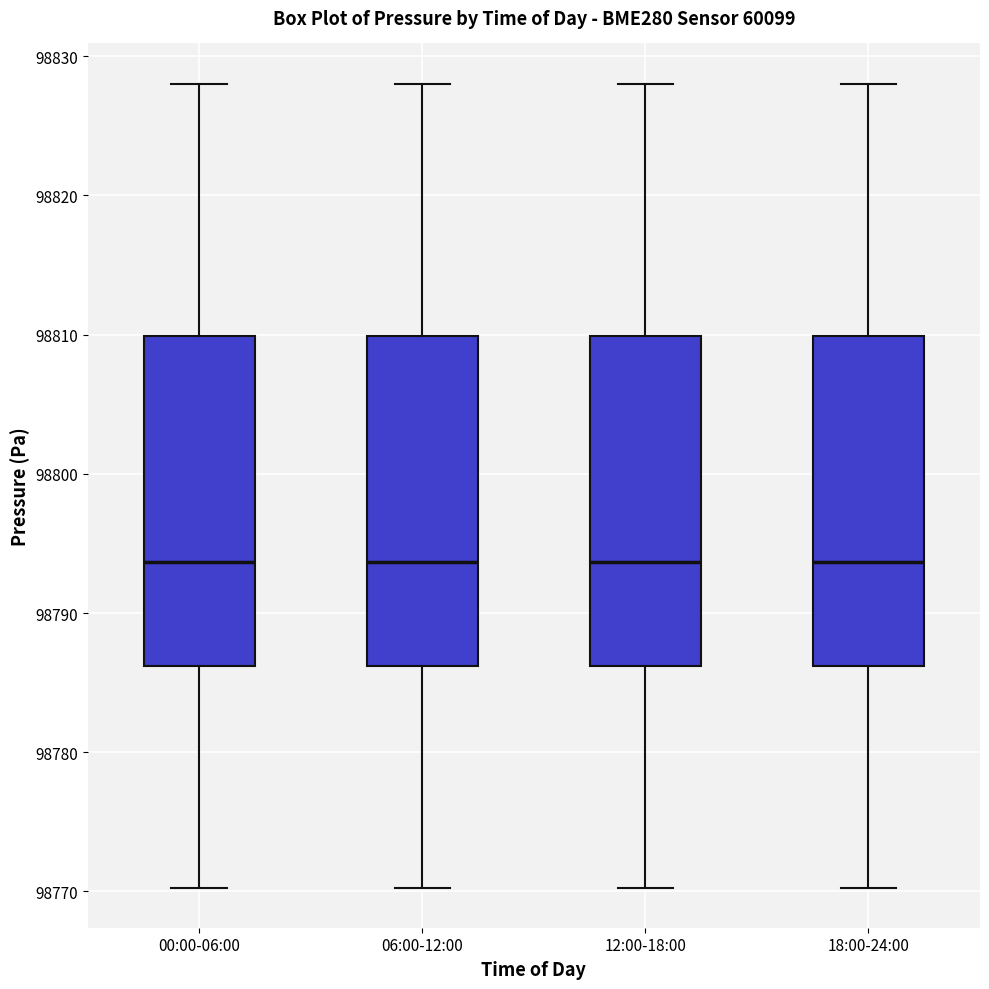

Reading left to right, read every box against the y-axis: the position of its median line, the range the box covers, and the ends of its whiskers. The values are not printed on the chart, so give them approximately, as read against the axis.

00:00-06:00: median 98794, box 98786 to 98810, whiskers 98770 to 98828
06:00-12:00: median 98794, box 98786 to 98810, whiskers 98770 to 98828
12:00-18:00: median 98794, box 98786 to 98810, whiskers 98770 to 98828
18:00-24:00: median 98794, box 98786 to 98810, whiskers 98770 to 98828